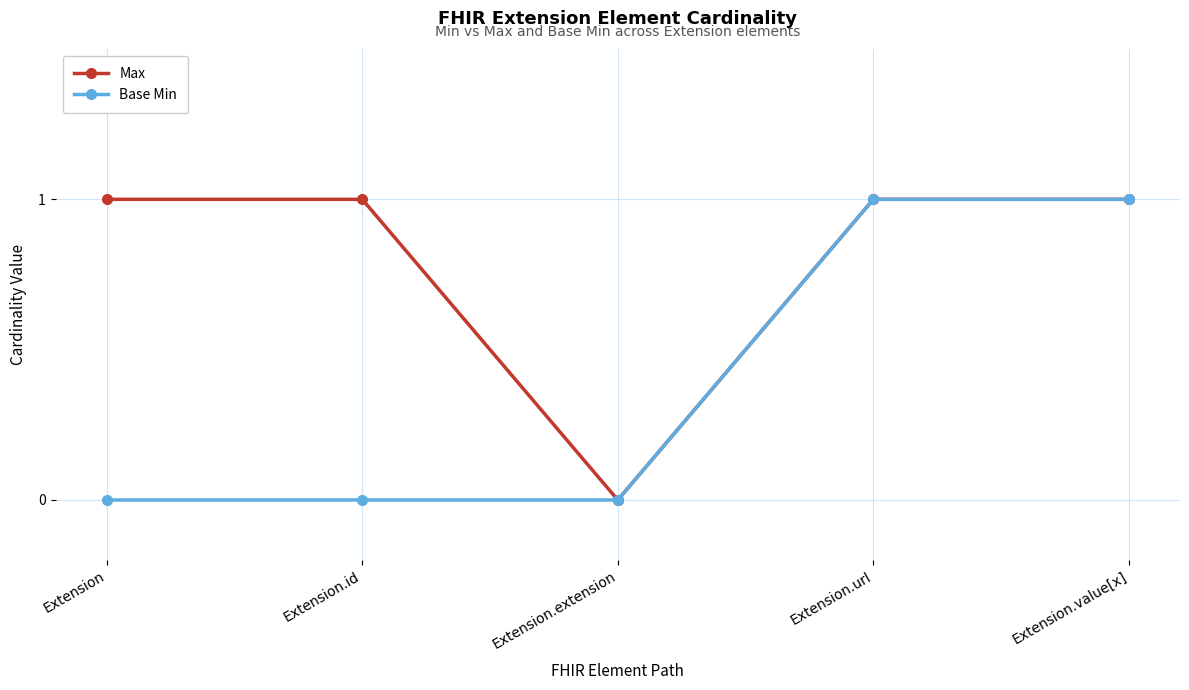

In Max, how many points are lower than both neighbors (excluding endpoints)?

1